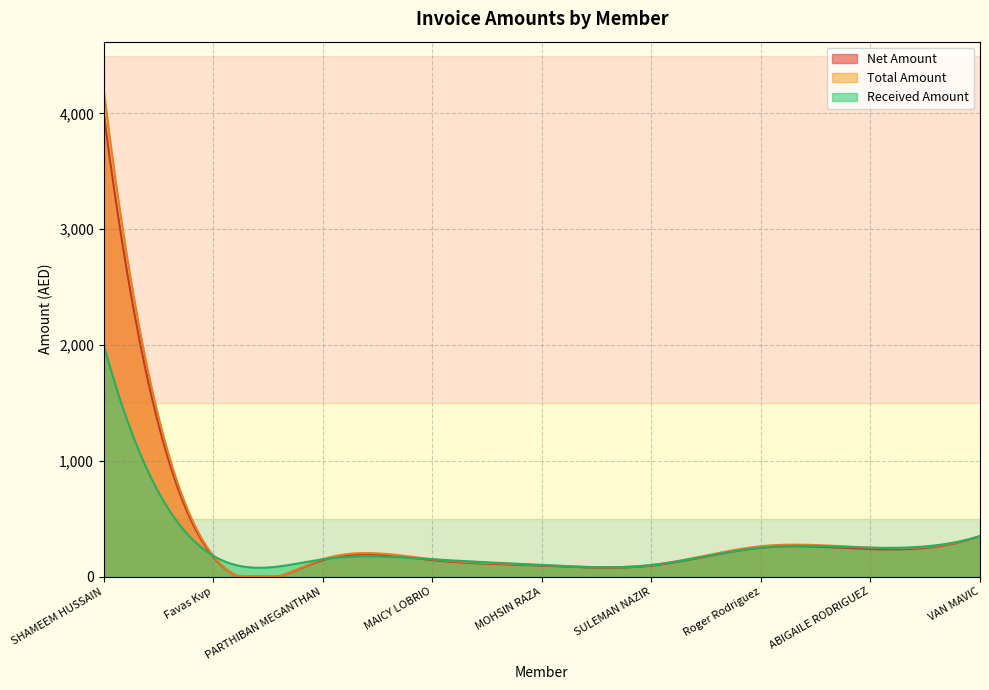

Between Favas Kvp and Roger Rodriguez, which series saw the biggest shift?

Total Amount